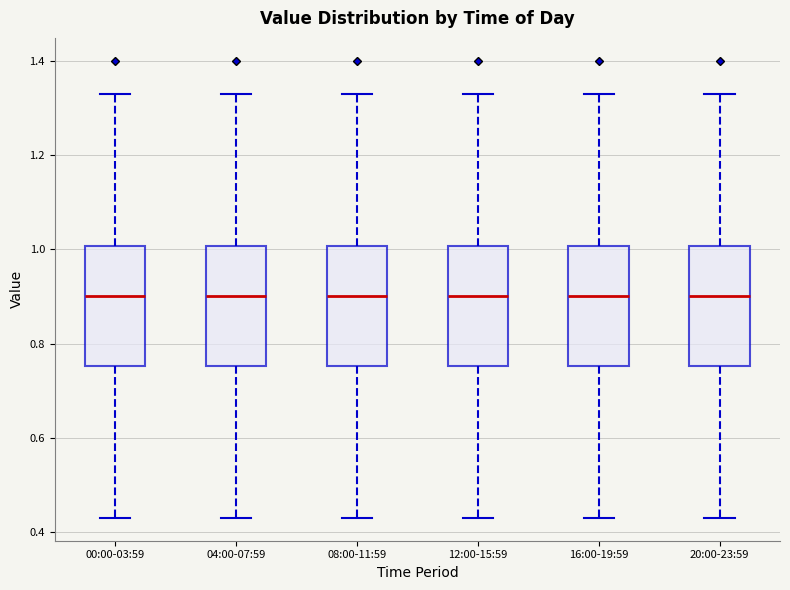

Reading left to right, read every box against the y-axis: the position of its median line, the range the box covers, and the ends of its whiskers. The values are not printed on the chart, so give them approximately, as read against the axis.

00:00-03:59: median 0.90, box 0.76 to 1.00, whiskers 0.44 to 1.34
04:00-07:59: median 0.90, box 0.76 to 1.00, whiskers 0.44 to 1.34
08:00-11:59: median 0.90, box 0.76 to 1.00, whiskers 0.44 to 1.34
12:00-15:59: median 0.90, box 0.76 to 1.00, whiskers 0.44 to 1.34
16:00-19:59: median 0.90, box 0.76 to 1.00, whiskers 0.44 to 1.34
20:00-23:59: median 0.90, box 0.76 to 1.00, whiskers 0.44 to 1.34